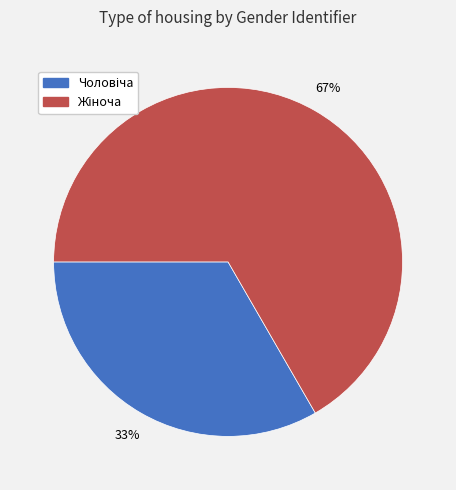

Does any single category account for the majority?

Yes